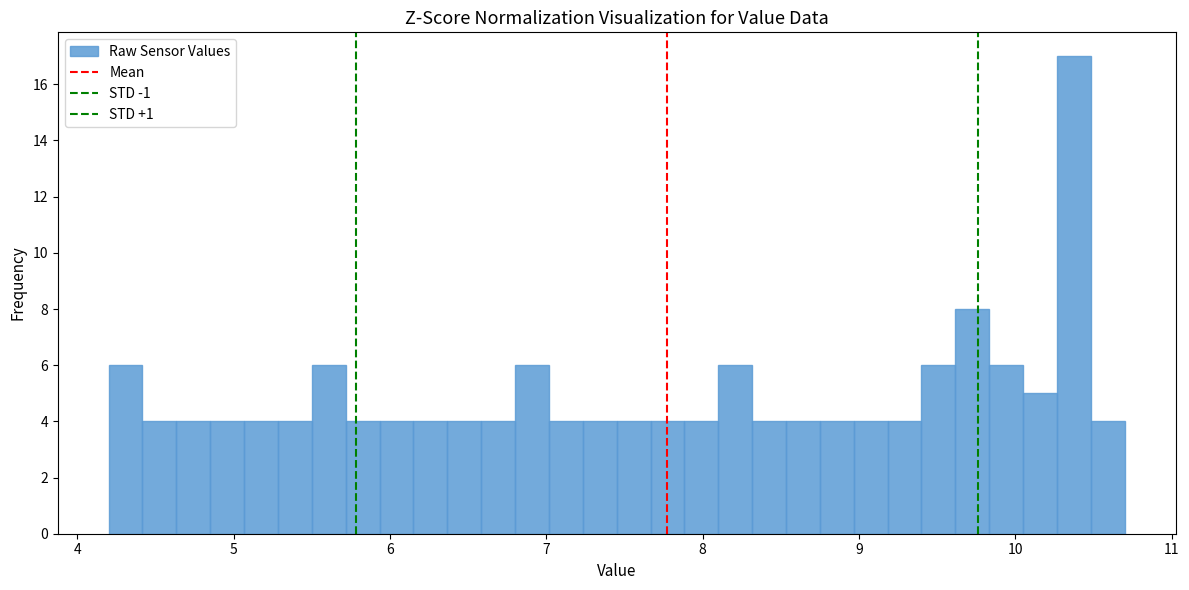

Read against the x-axis, roughly where is the centre of the tallest bar?

10.4